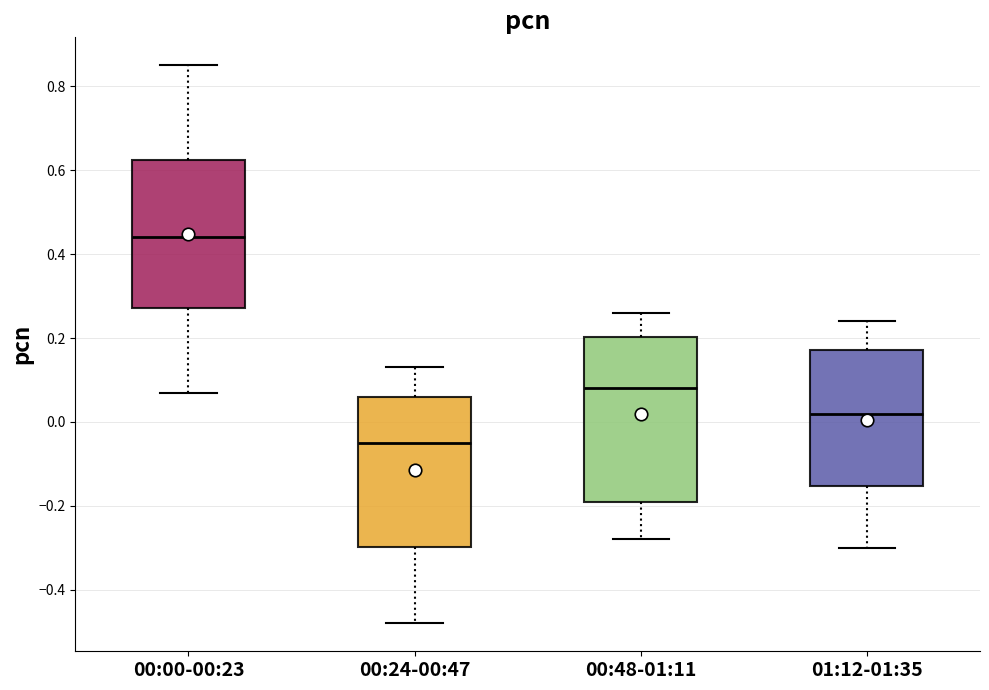

Where does the upper whisker of the box for 00:00-00:23 end on the y-axis? The values are not printed on the chart, so give them approximately, as read against the axis.

0.86